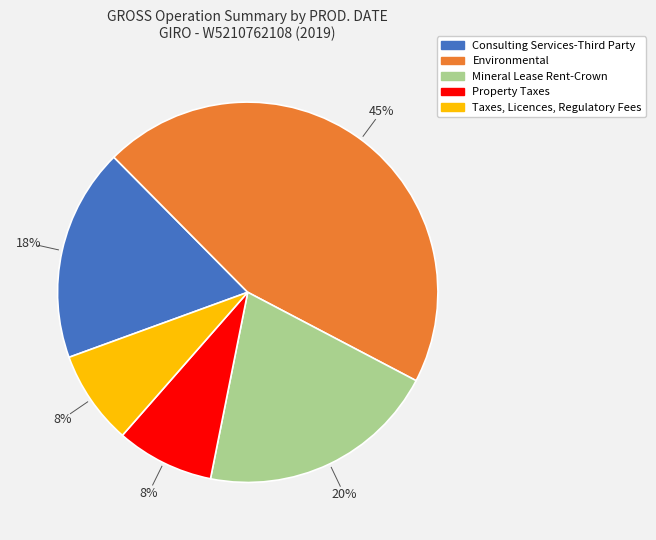

Is the sum of Property Taxes and Mineral Lease Rent-Crown greater than half?

No